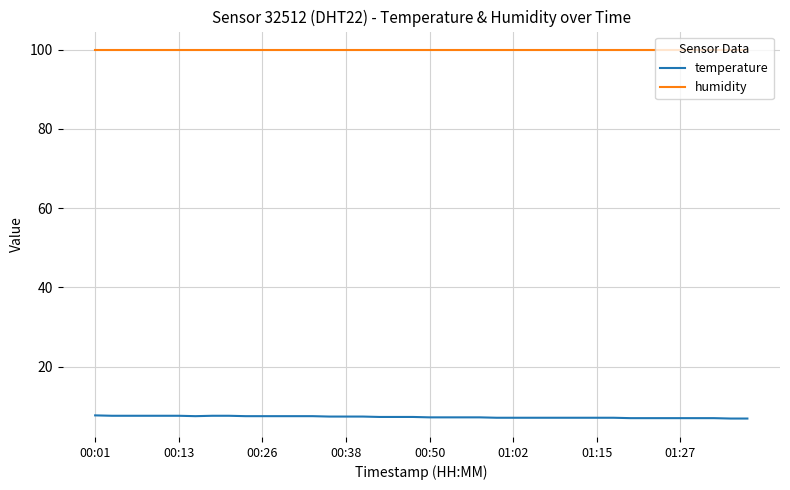

What is the difference between the second highest and second lowest values in the temperature series?

0.7